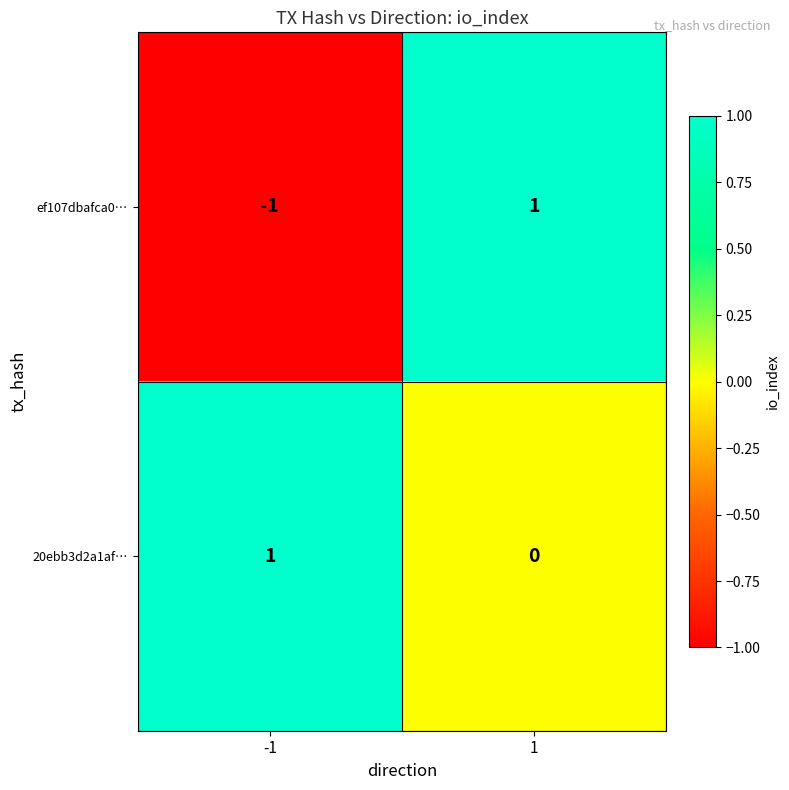

The value of 20ebb3d2a1af… at 1 is 0. True or false?

True